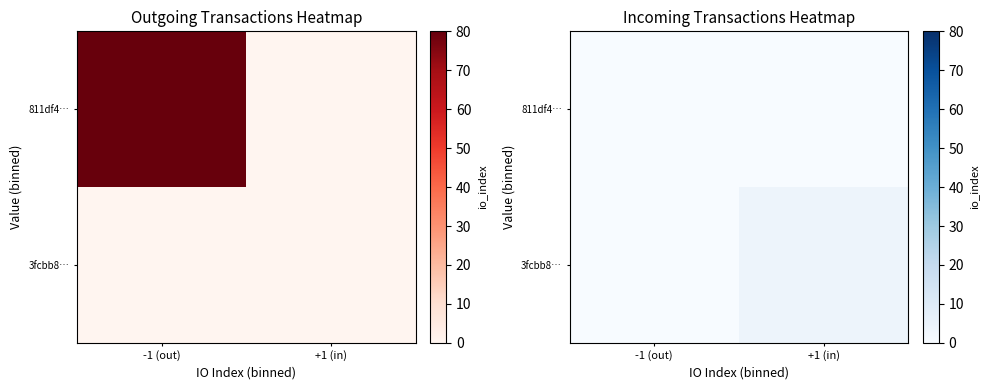

How many 3fcbb8… values are between 0 and 4?

2